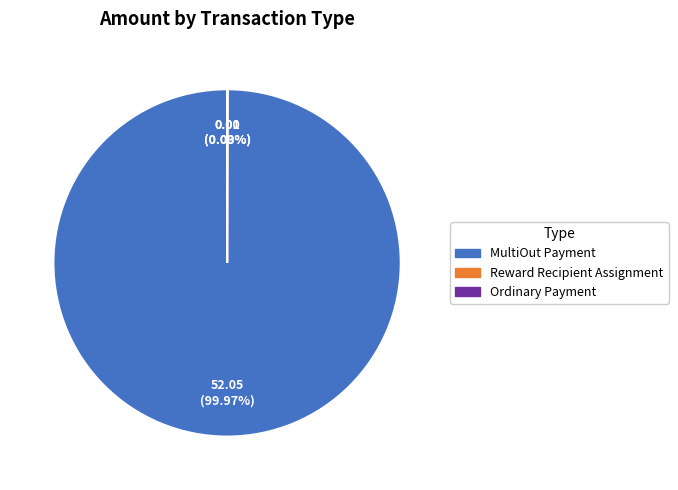

To the nearest percent, what is the difference between the largest and smallest slice percentages?

100%